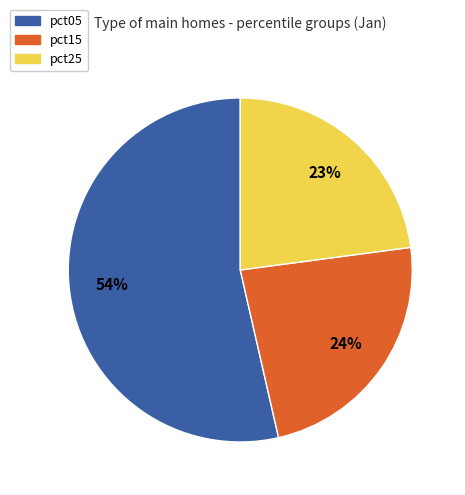

How many slices are in this pie chart?

3